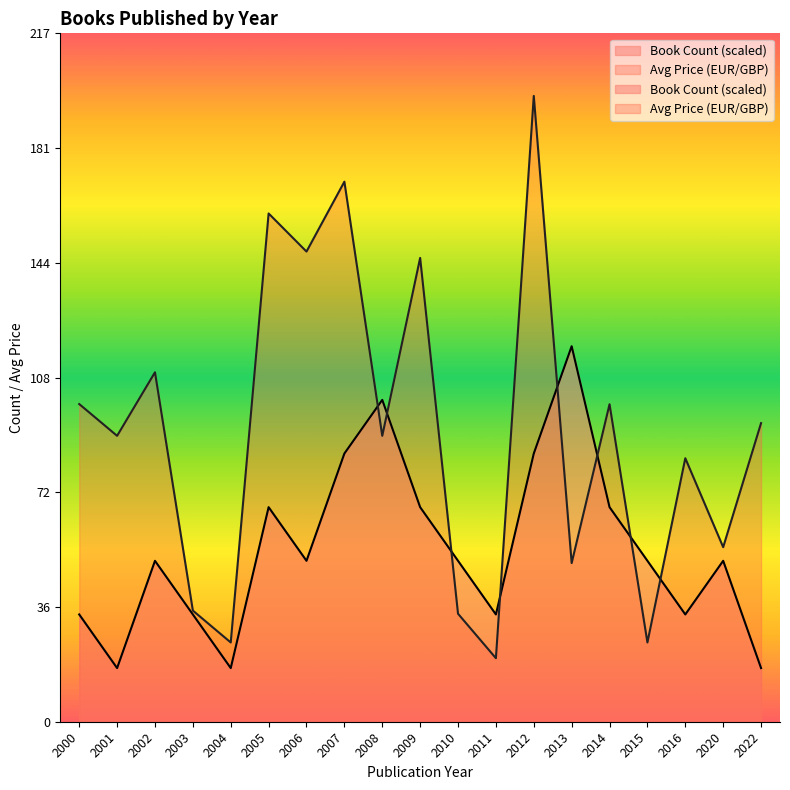

Reading left to right, transcribe all the data shown in this chart.

Book Count: 2000=33.8	2001=16.9	2002=50.7	2003=33.8	2004=16.9	2005=67.5	2006=50.7	2007=84.4	2008=101.3	2009=67.5	2010=50.7	2011=33.8	2012=84.4	2013=118.2	2014=67.5	2015=50.7	2016=33.8	2020=50.7	2022=16.9
Avg Price: 2000=100.0	2001=90.0	2002=110.0	2003=35.0	2004=24.9	2005=160.0	2006=148.0	2007=170.0	2008=90.0	2009=146.0	2010=34.0	2011=20.0	2012=197.0	2013=50.0	2014=100.0	2015=24.9	2016=83.0	2020=55.0	2022=94.0